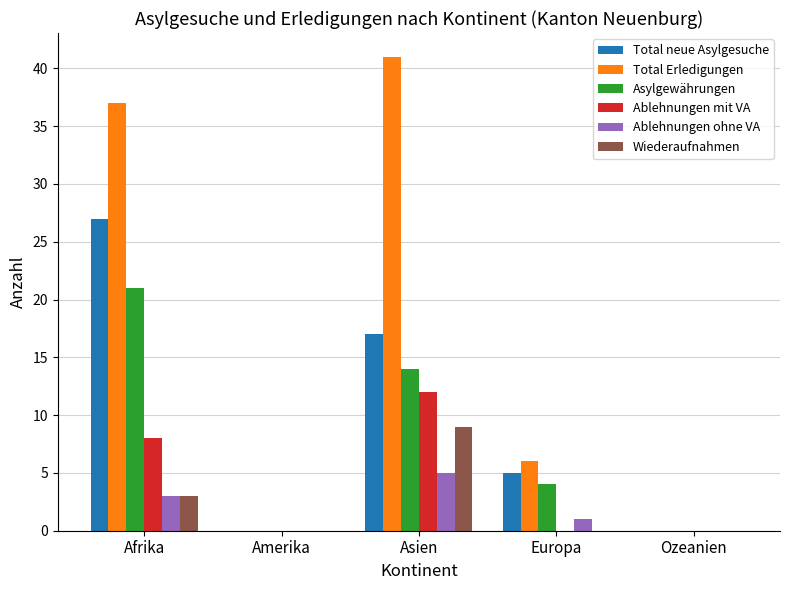

Where does the Asylgewährungen series first go above 4?

Afrika